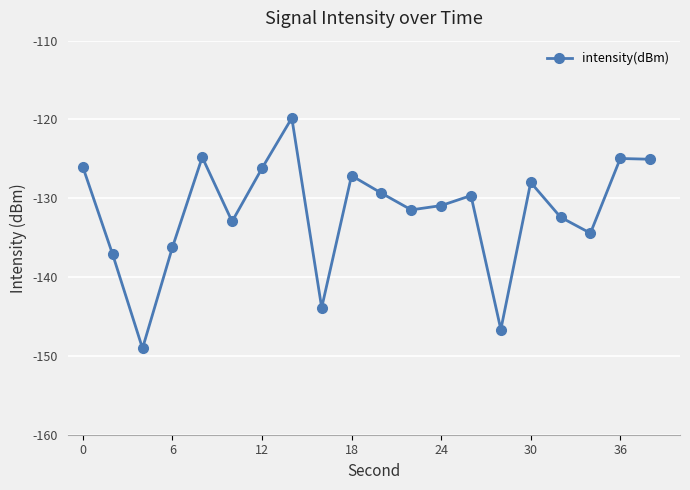

How many points are lower than both their immediate neighbors (excluding endpoints)?

6